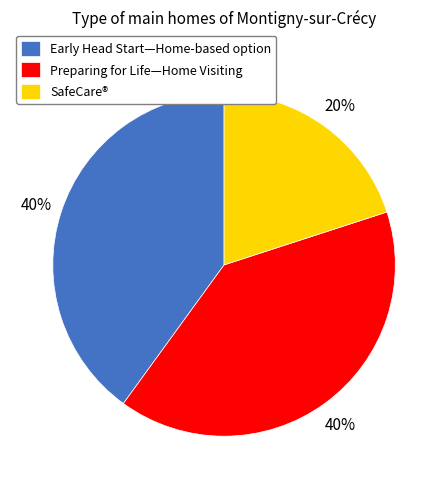

What is the ratio of the value at Preparing for Life—Home Visiting to the value at SafeCare®?

2.0